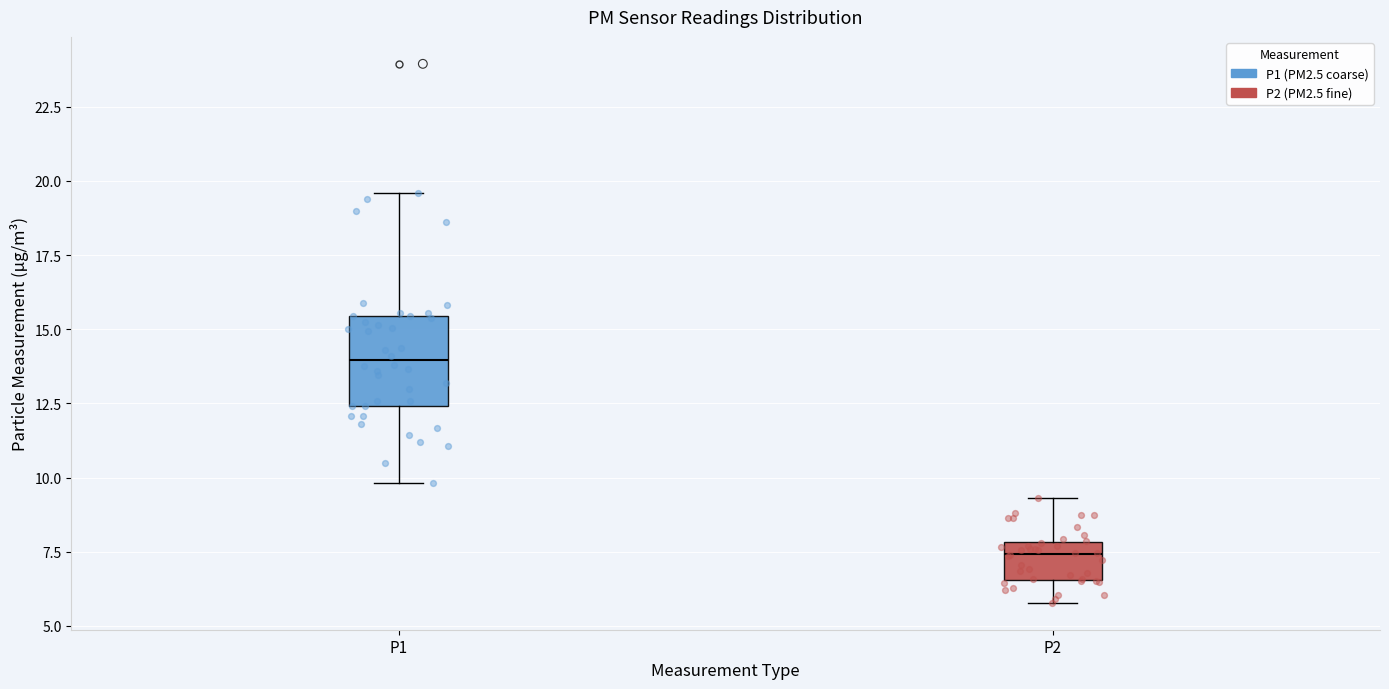

Which box's median line is the highest?

P1